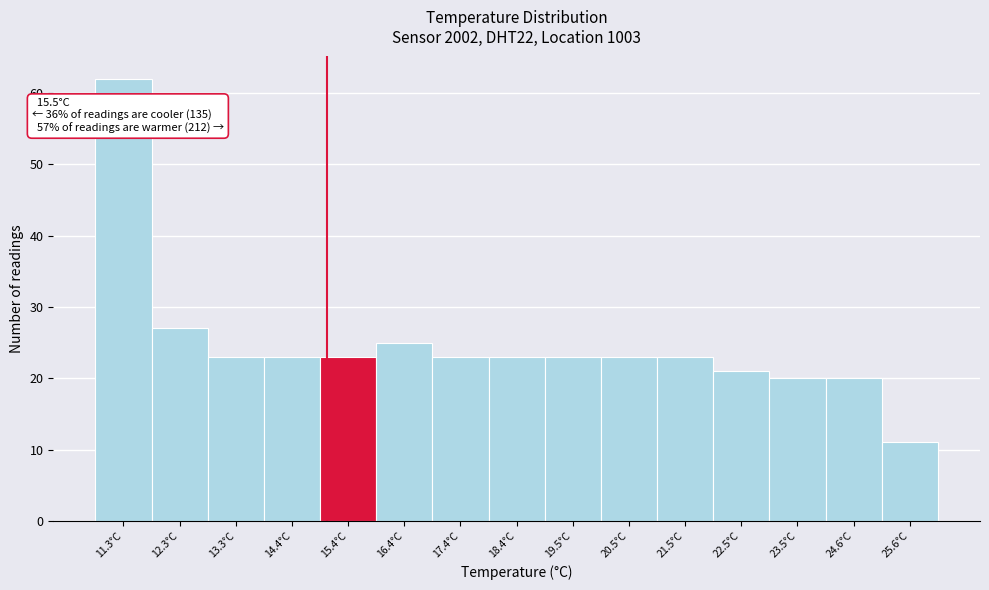

Reading left to right, list all the values displayed in this chart.

11.3°C=62	12.3°C=27	13.3°C=23	14.4°C=23	15.4°C=23	16.4°C=25	17.4°C=23	18.4°C=23	19.5°C=23	20.5°C=23	21.5°C=23	22.5°C=21	23.5°C=20	24.6°C=20	25.6°C=11